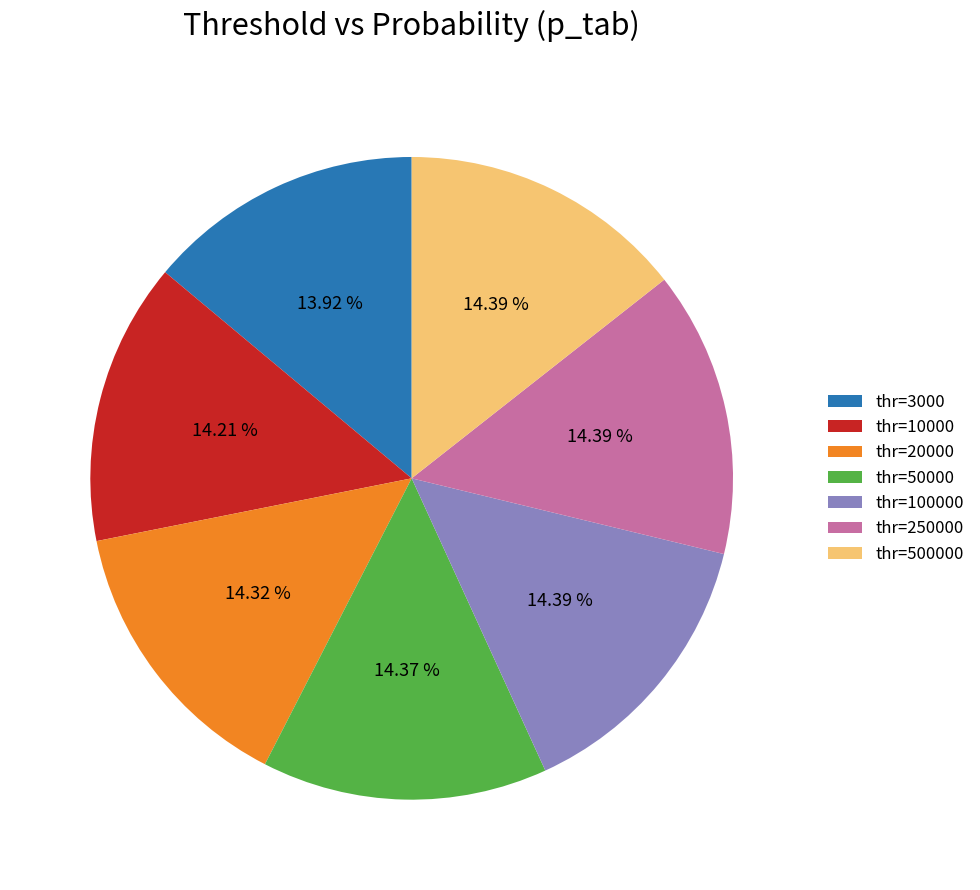

Do thr=250000 and thr=3000 together represent more than half of the pie?

No